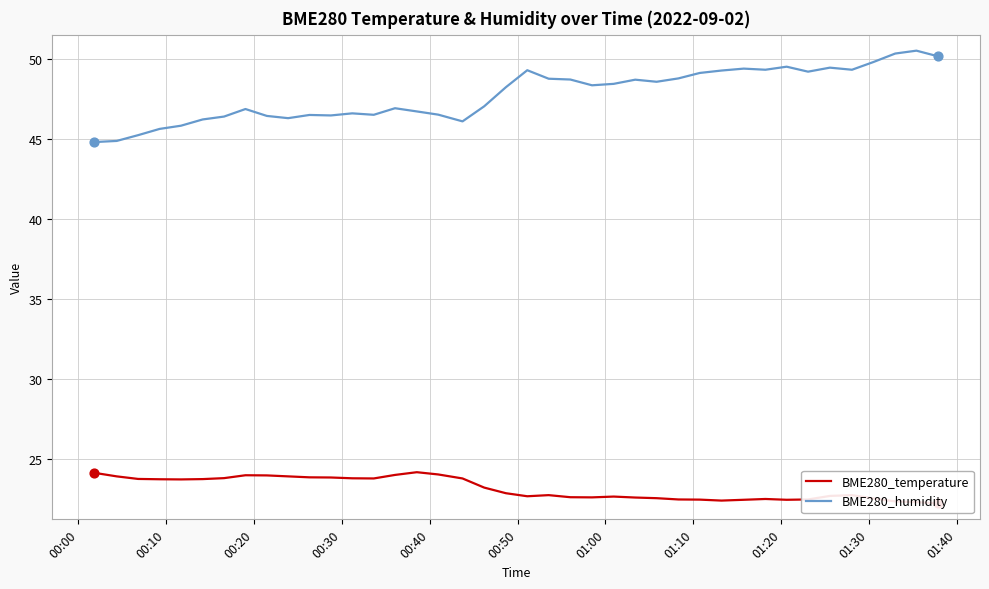

Which series has the largest total across all categories?

BME280_humidity